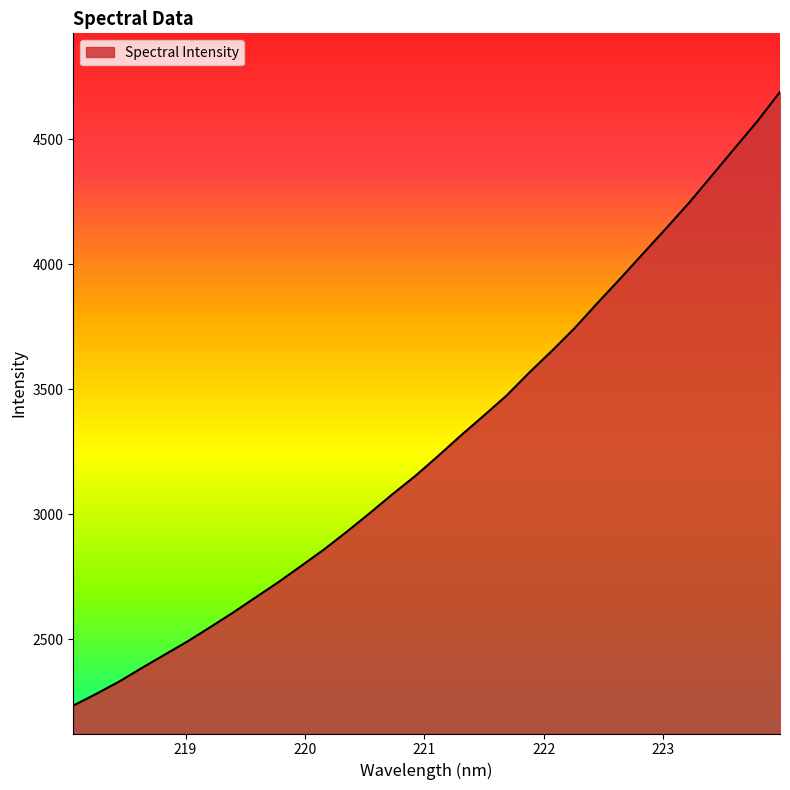

What is the maximum value shown in the chart?

4690.1